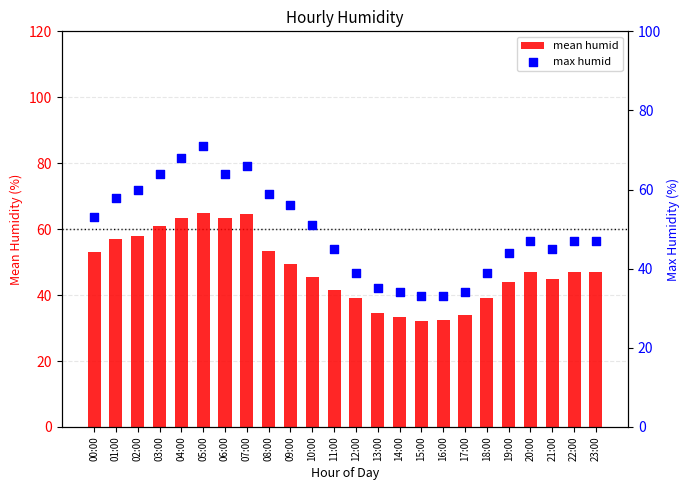

Which series has the widest spread of Y values?

max humid